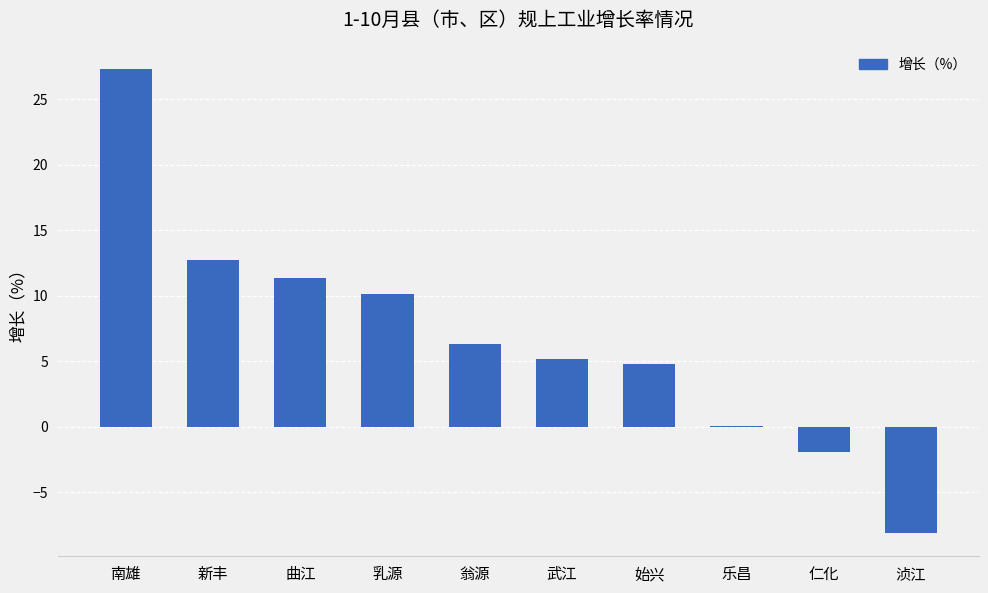

Where is the data nearest to the value 9?

乳源